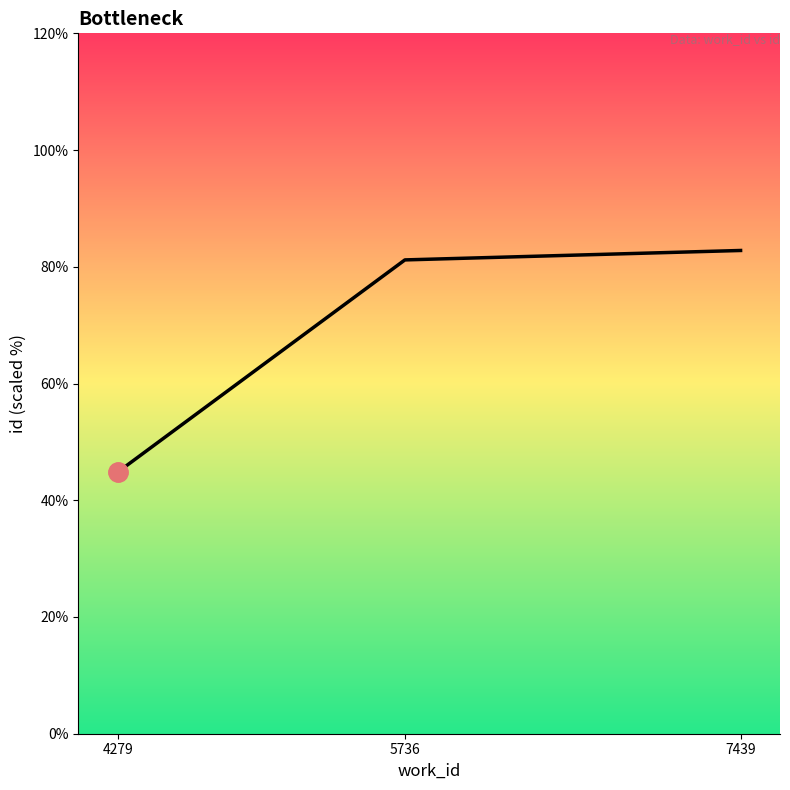

Which category has the highest value across all series?

7439